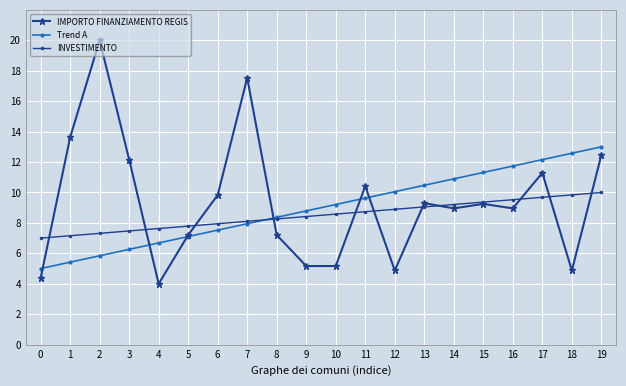

What is the difference between the second highest and minimum values in the IMPORTO FINANZIAMENTO REGIS series?

13.5